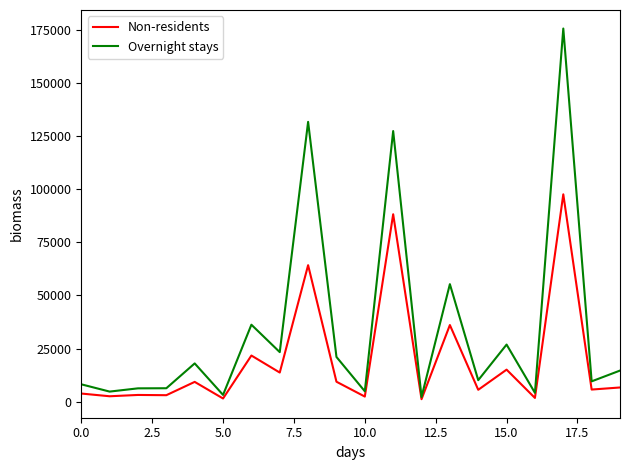

List the series in order of their peak value, lowest first.

Non-residents, Overnight stays